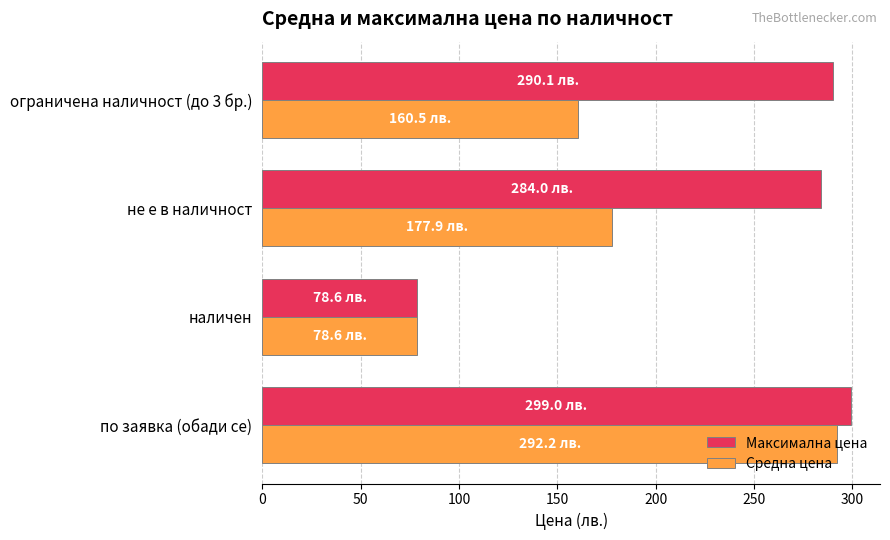

Which series has the largest total across all categories?

Максимална цена